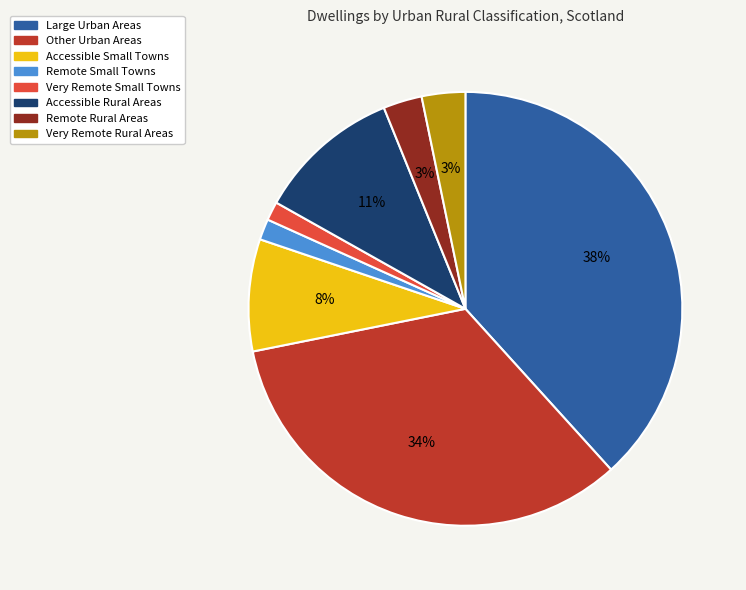

Is the sum of Remote Rural Areas and Very Remote Rural Areas greater than half?

No